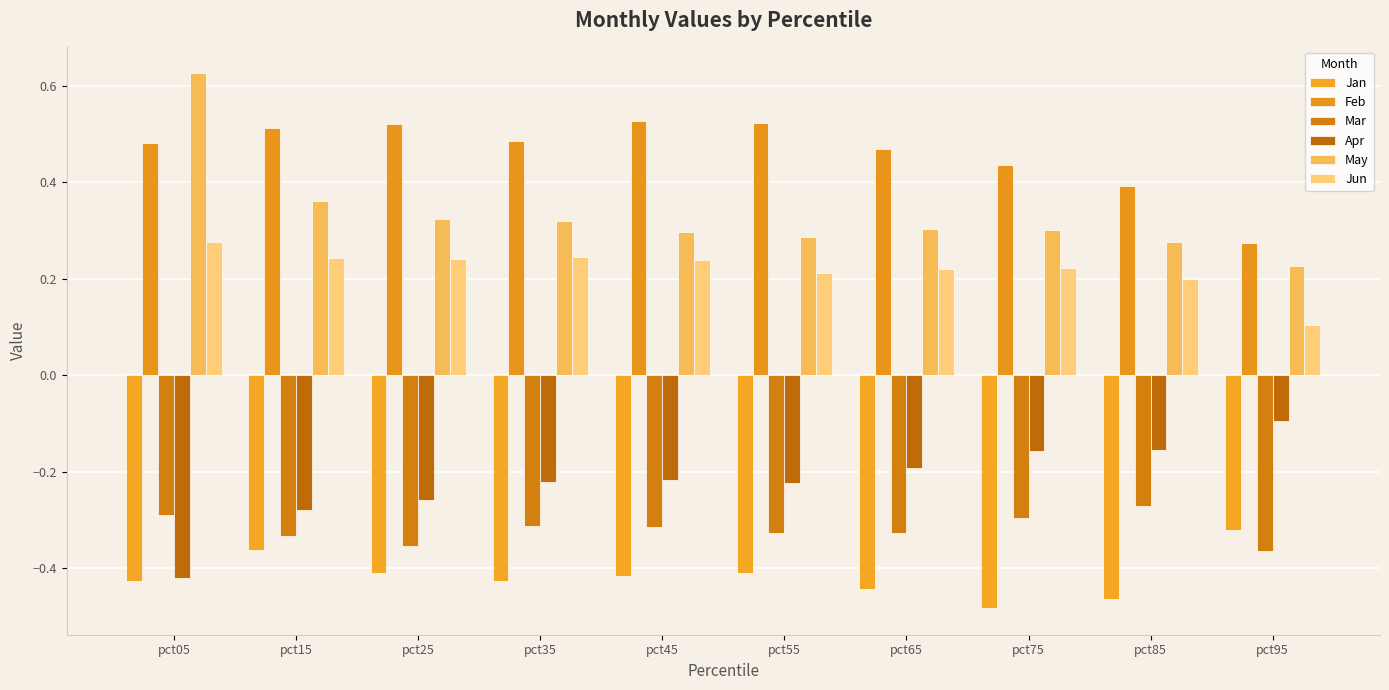

At which category does the chart reach its peak across all series?

pct05